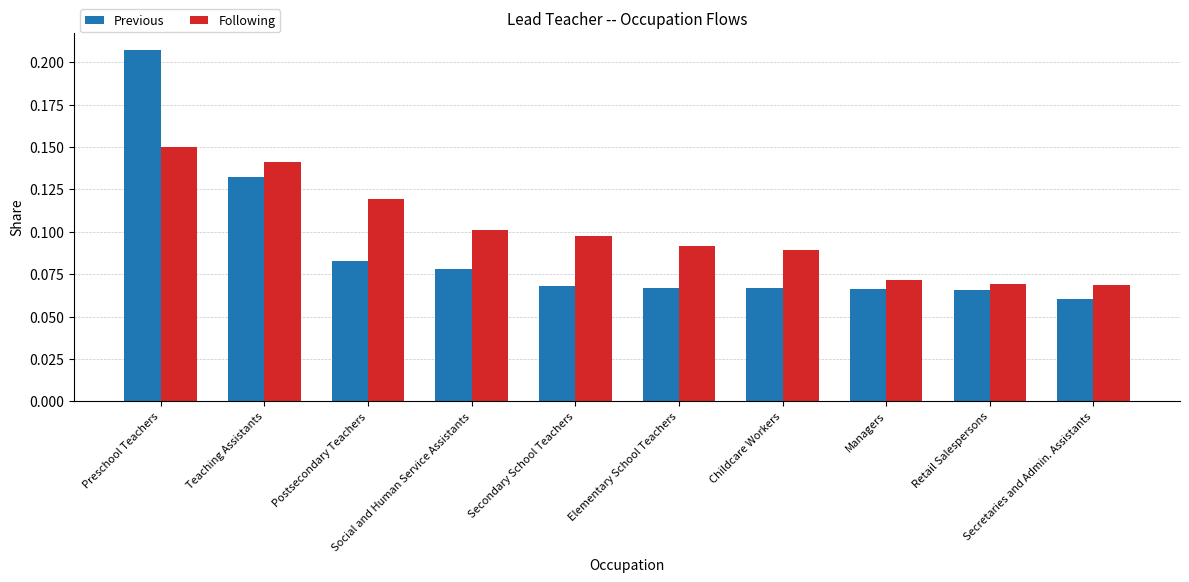

List the series in order of their overall mean, highest first.

Following, Previous